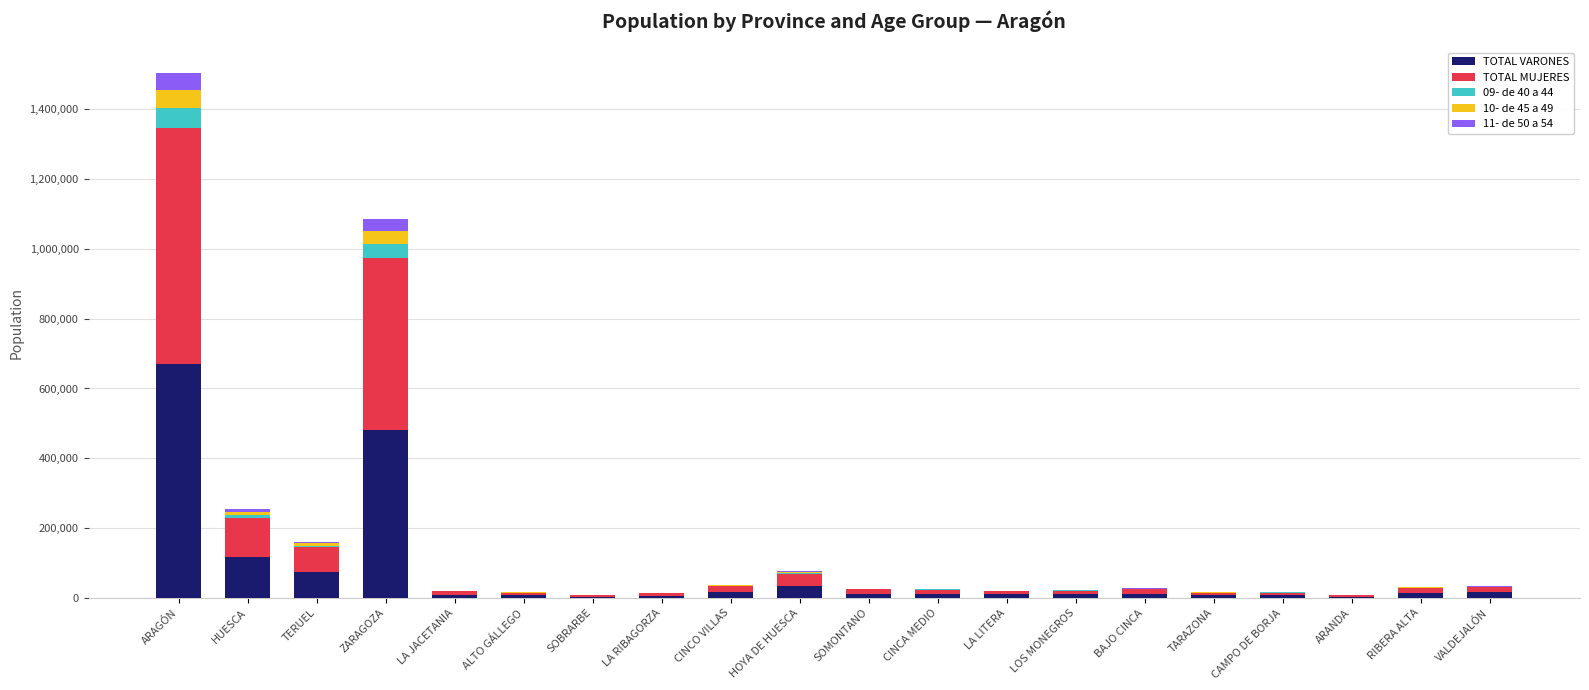

At which category is the sum across all series the highest?

ARAGÓN